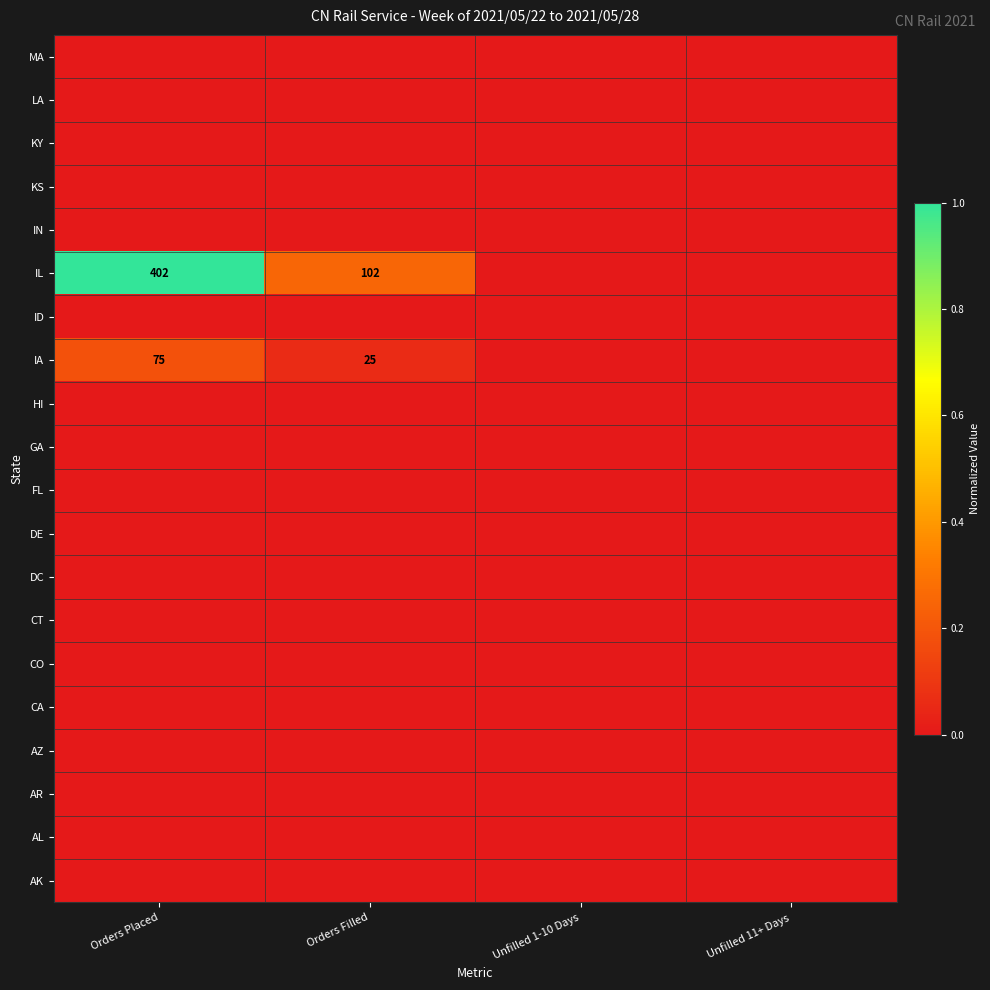

The AL series shows 0.0 at Unfilled 11+ Days. True or false?

True